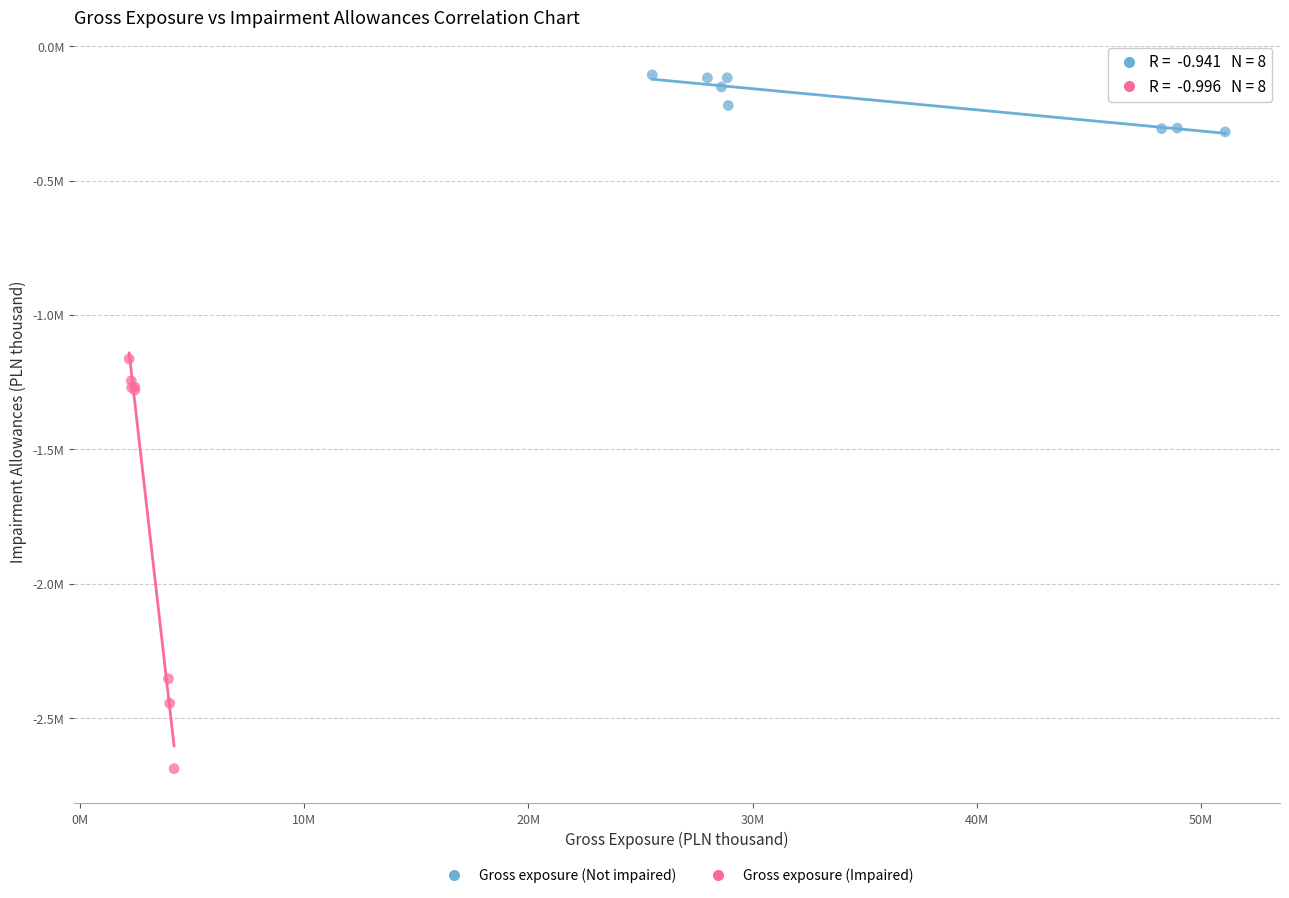

Which series reaches the maximum Y coordinate?

Gross exposure (Not impaired)